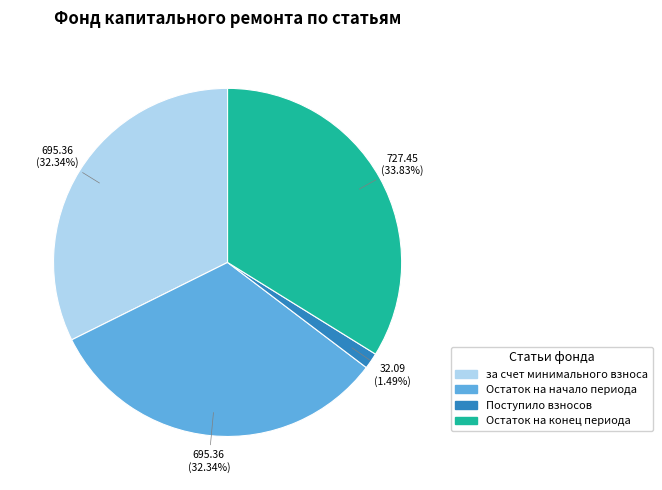

Which category has the smallest portion of the pie?

Поступило взносов